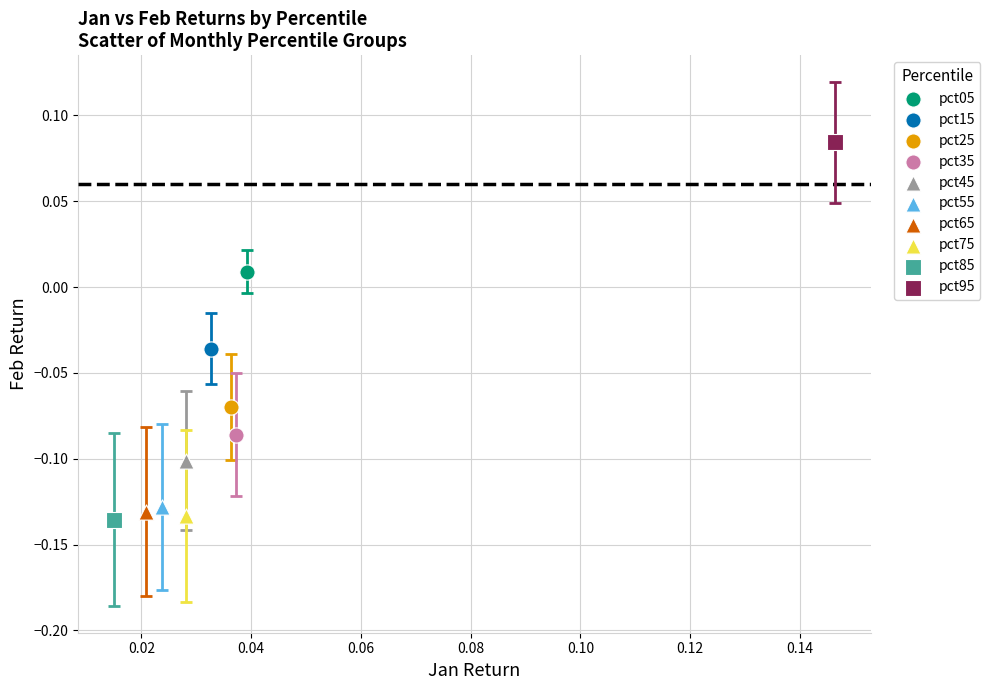

Which series contains the highest Y value?

pct95